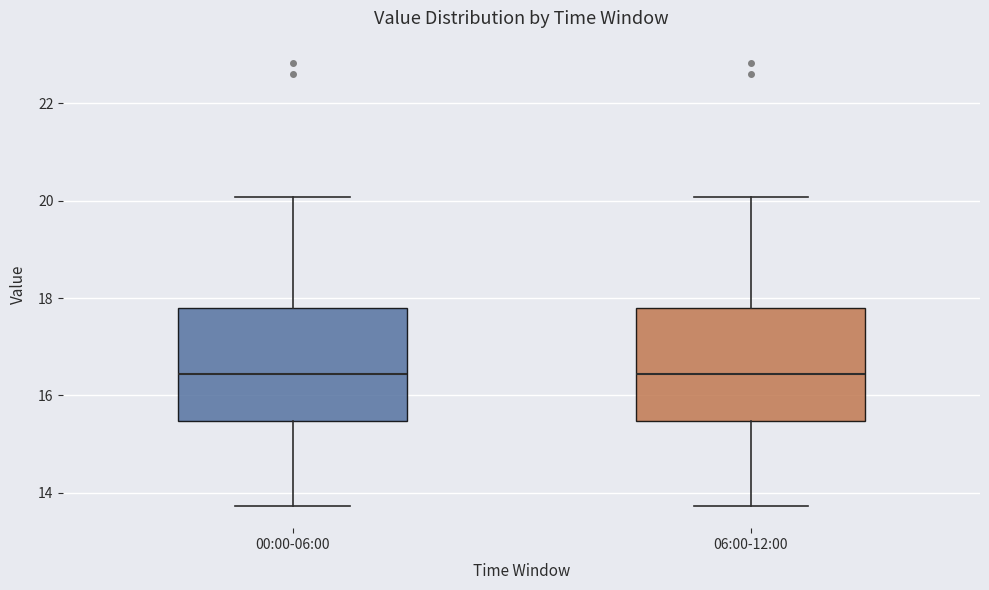

Reading left to right, read every box against the y-axis: the position of its median line, the range the box covers, and the ends of its whiskers. The values are not printed on the chart, so give them approximately, as read against the axis.

00:00-06:00: median 16.4, box 15.4 to 17.8, whiskers 13.8 to 20.0
06:00-12:00: median 16.4, box 15.4 to 17.8, whiskers 13.8 to 20.0